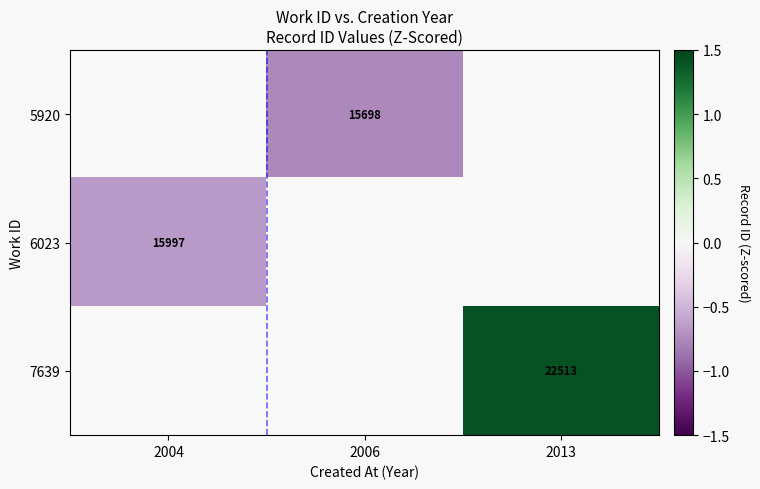

The value of 5920 at 2006 is -0.8. True or false?

True